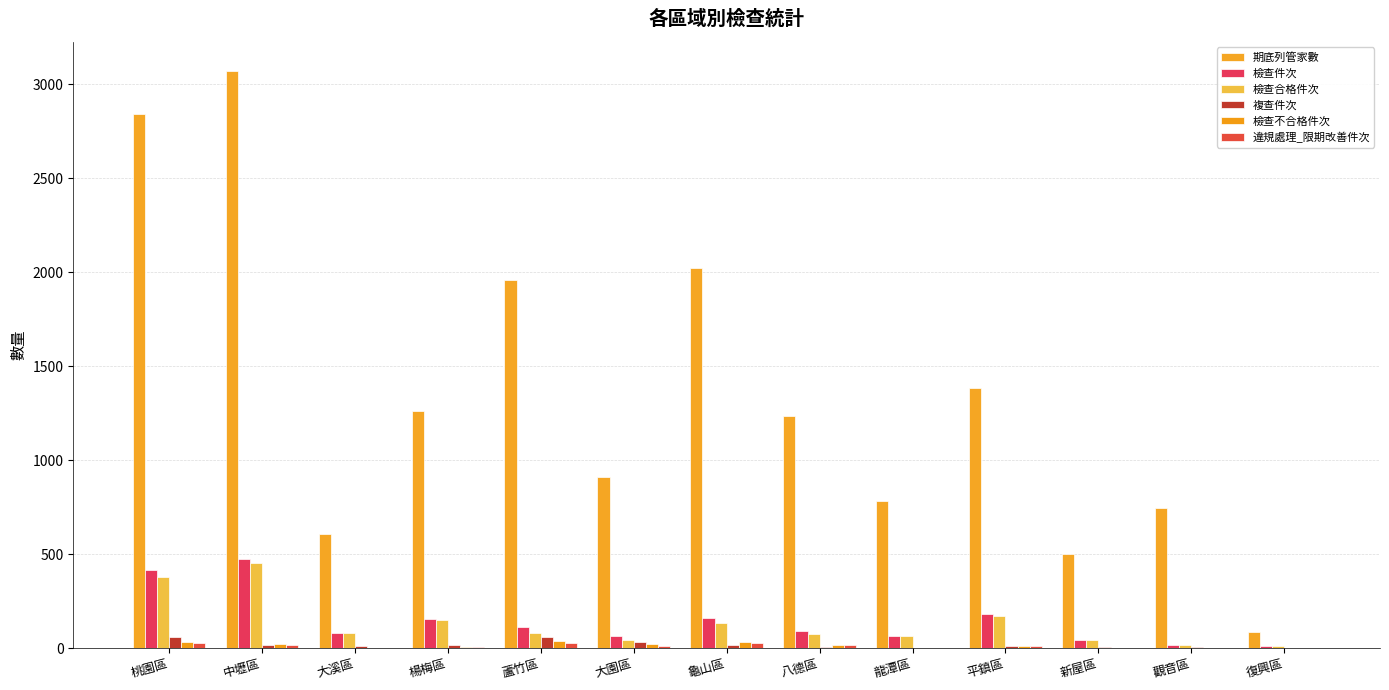

At which category is the sum across all series the highest?

中壢區